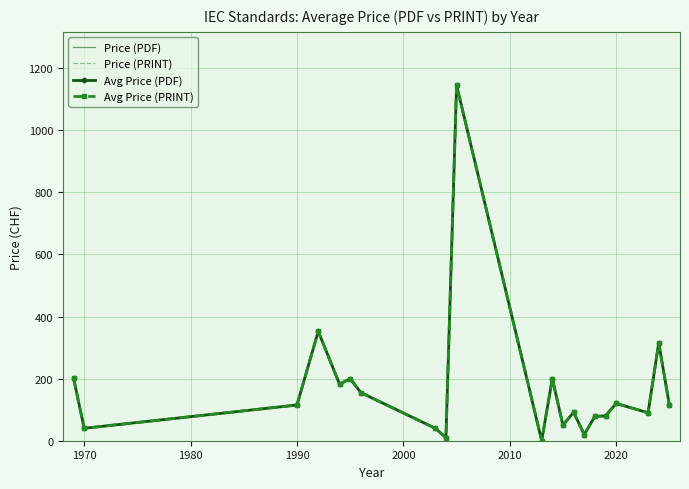

How many lines are shown in the chart?

4